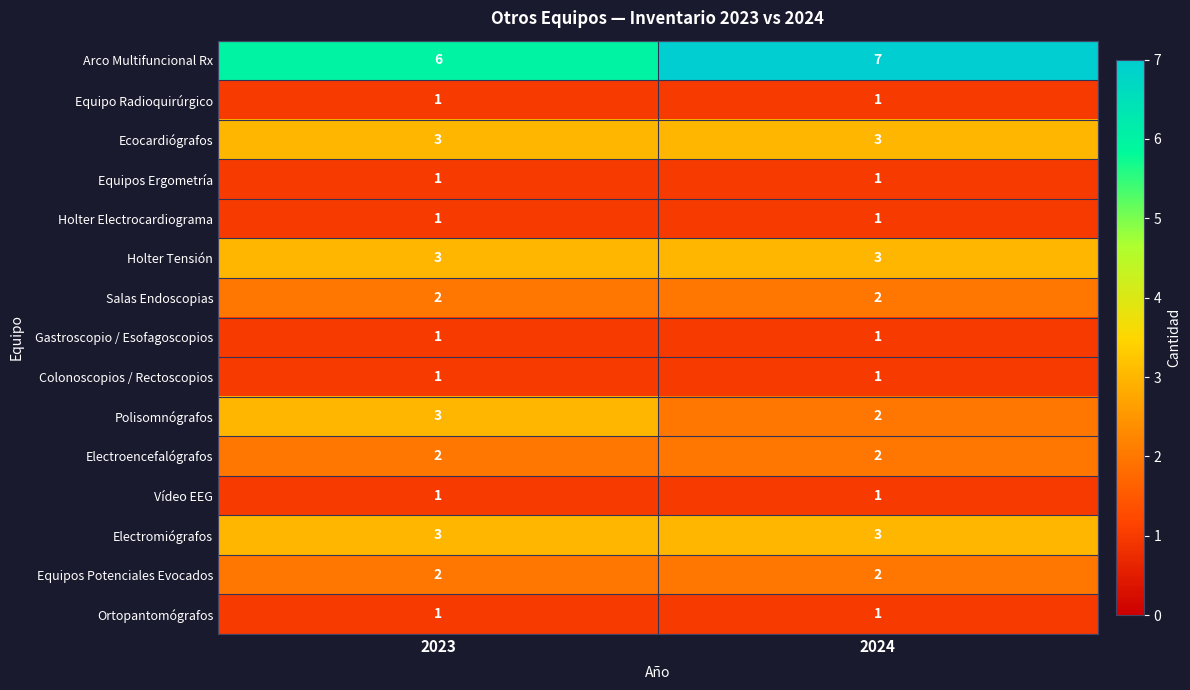

True or false: Polisomnógrafos has a value of 2 at 2024.

True